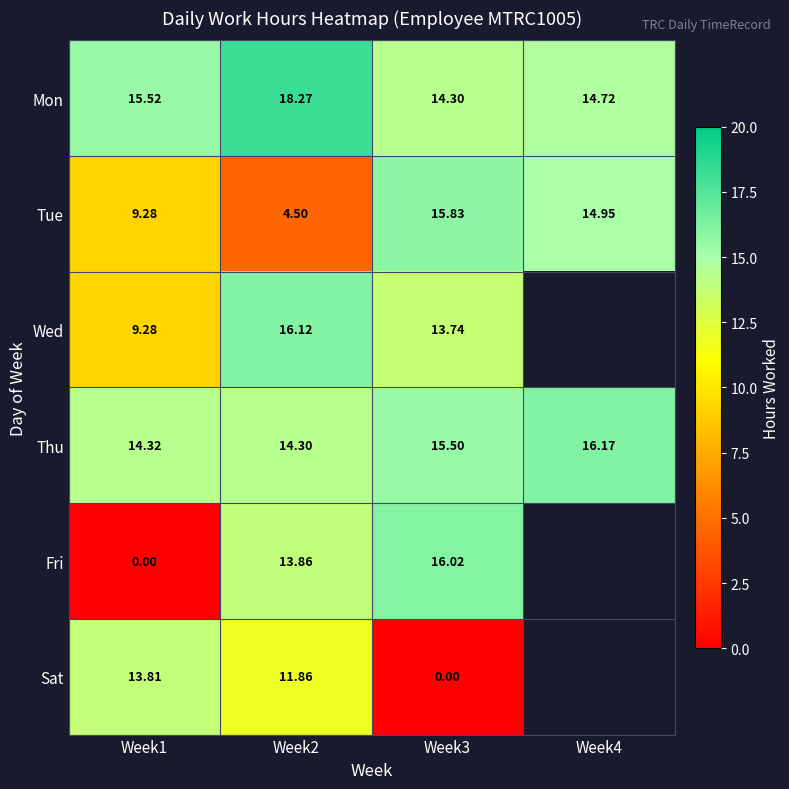

At how many categories does at least one series exceed 14?

4